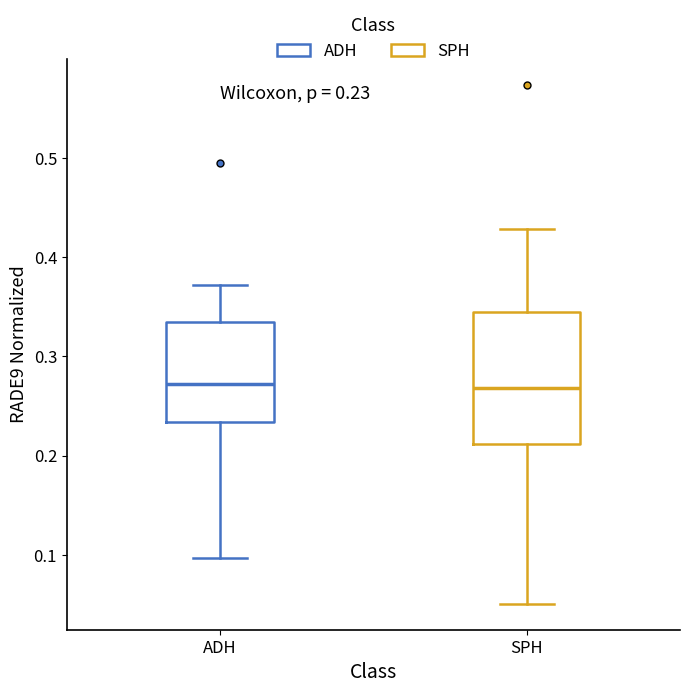

Which box is the tallest, from its lower edge to its upper edge?

SPH